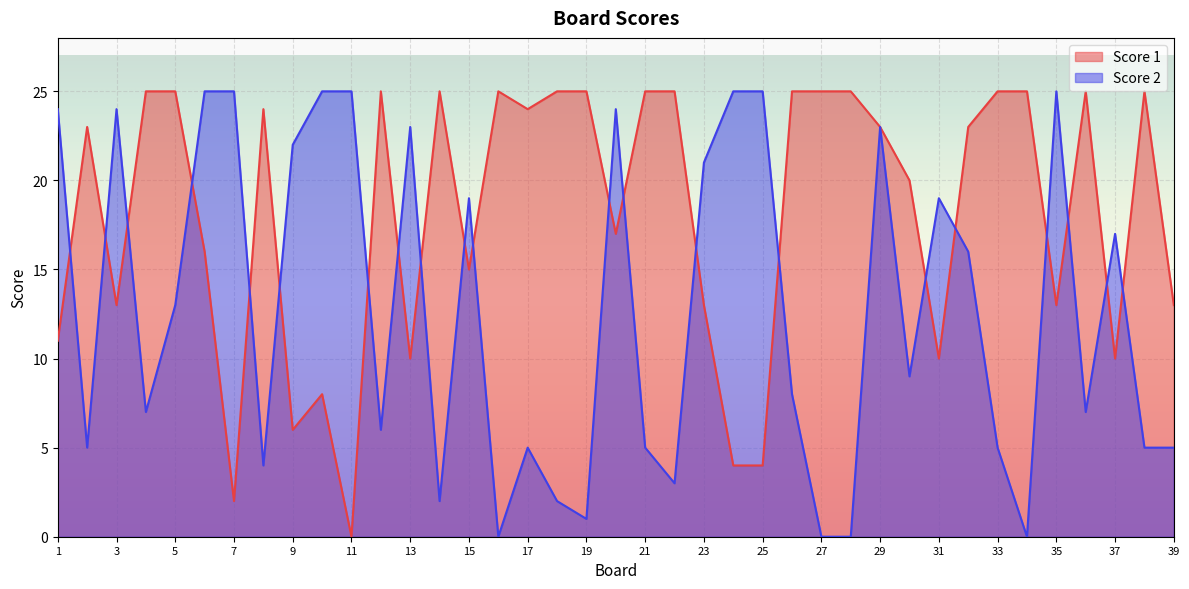

Count the number of data series in this chart.

2